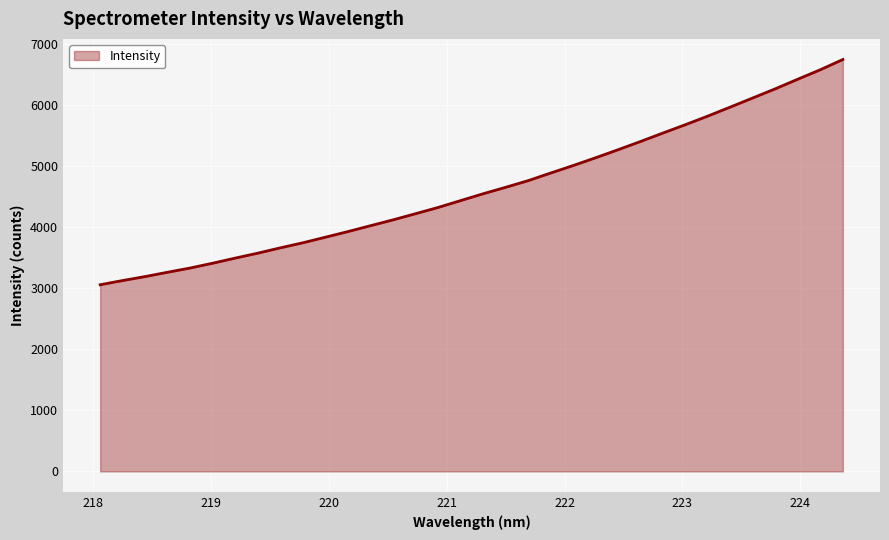

What is the difference between the maximum and minimum values?

3688.6